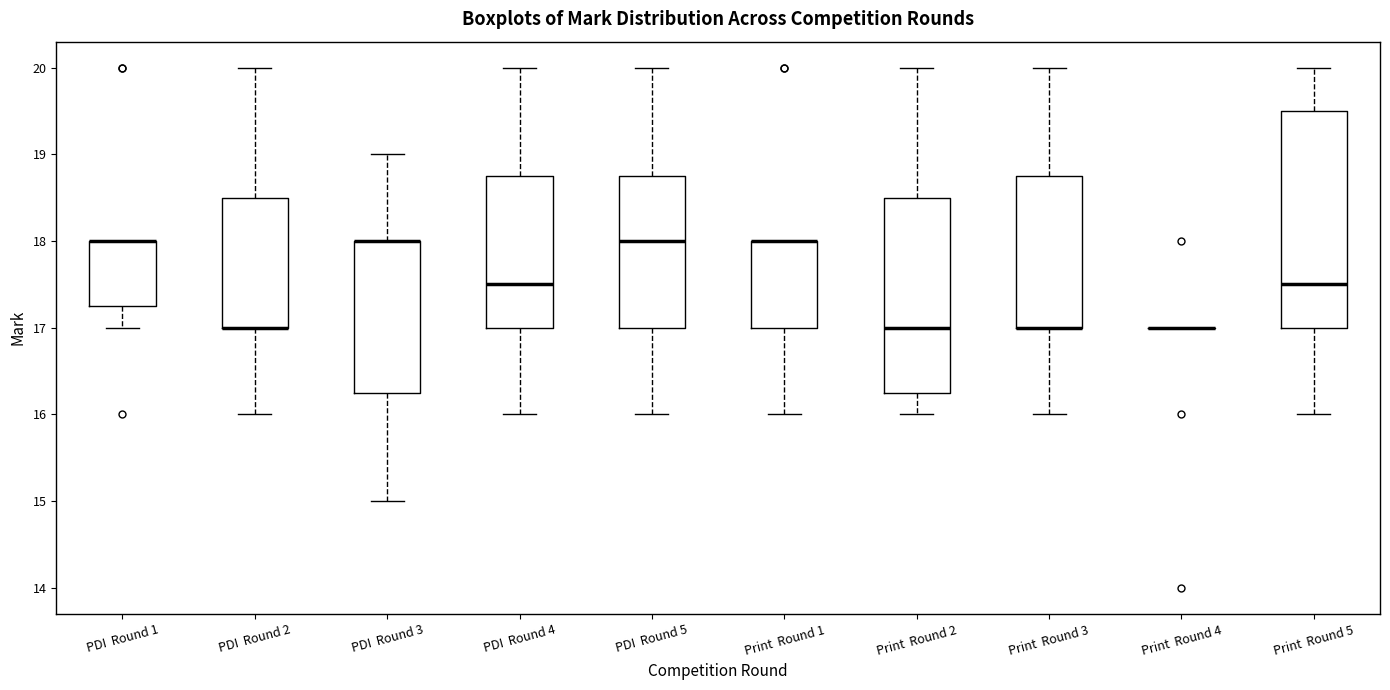

Reading left to right, read every box against the y-axis: the position of its median line, the range the box covers, and the ends of its whiskers. The values are not printed on the chart, so give them approximately, as read against the axis.

PDI Round 1: median 18.0 (drawn on the box's upper edge), box 17.3 to 18.0, whiskers 17.0 to 18.0
PDI Round 2: median 17.0 (drawn on the box's lower edge), box 17.0 to 18.5, whiskers 16.0 to 20.0
PDI Round 3: median 18.0 (drawn on the box's upper edge), box 16.3 to 18.0, whiskers 15.0 to 19.0
PDI Round 4: median 17.5, box 17.0 to 18.8, whiskers 16.0 to 20.0
PDI Round 5: median 18.0, box 17.0 to 18.8, whiskers 16.0 to 20.0
Print Round 1: median 18.0 (drawn on the box's upper edge), box 17.0 to 18.0, whiskers 16.0 to 18.0
Print Round 2: median 17.0, box 16.3 to 18.5, whiskers 16.0 to 20.0
Print Round 3: median 17.0 (drawn on the box's lower edge), box 17.0 to 18.8, whiskers 16.0 to 20.0
Print Round 4: box collapsed to a line at 17.0, whiskers 17.0 to 17.0
Print Round 5: median 17.5, box 17.0 to 19.5, whiskers 16.0 to 20.0